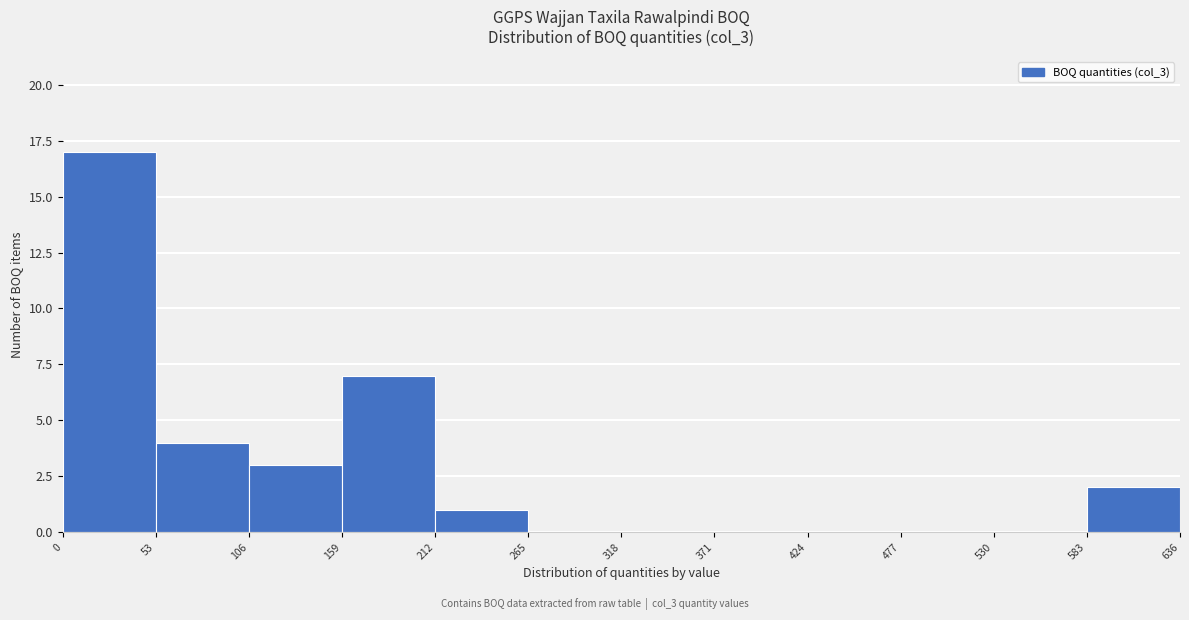

Which range on the x-axis has the tallest bar?

0 to 53